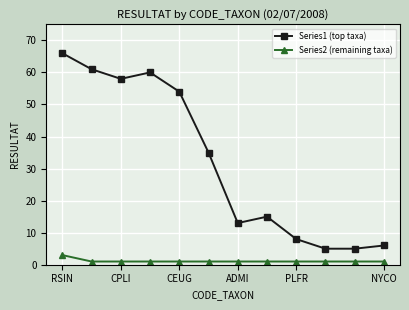

Reading left to right, extract all data points from this chart.

Series1 (top taxa): 66	61	58	60	54	35	13	15	8	5	5	6
Series2 (remaining taxa): 3	1	1	1	1	1	1	1	1	1	1	1